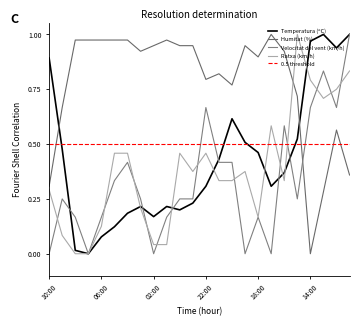

Where is the first local minimum for Ratxa (km/h)?

23:00